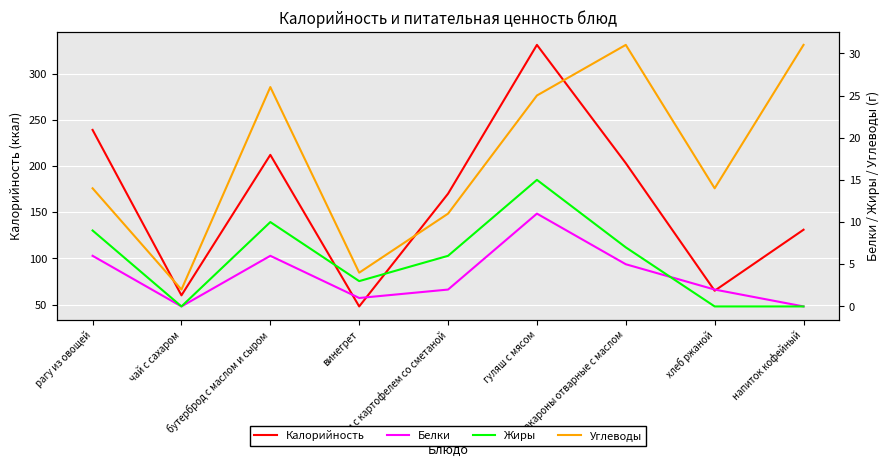

How many interior local peaks does the Белки series have?

2